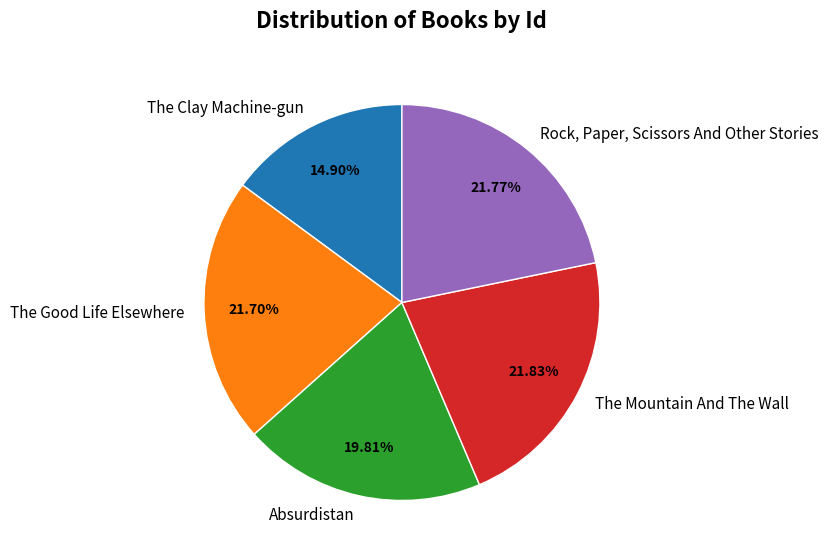

Rank the categories by value from lowest to highest.

The Clay Machine-gun, Absurdistan, The Good Life Elsewhere, Rock, Paper, Scissors And Other Stories, The Mountain And The Wall